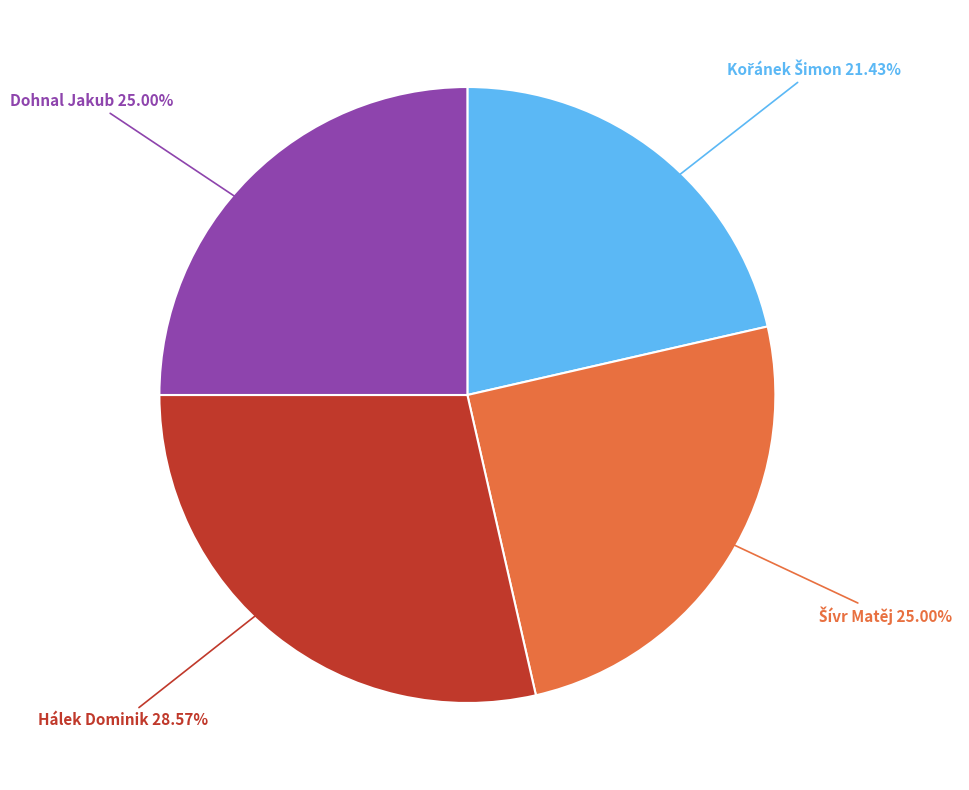

What is the largest slice in the pie chart?

Hálek Dominik